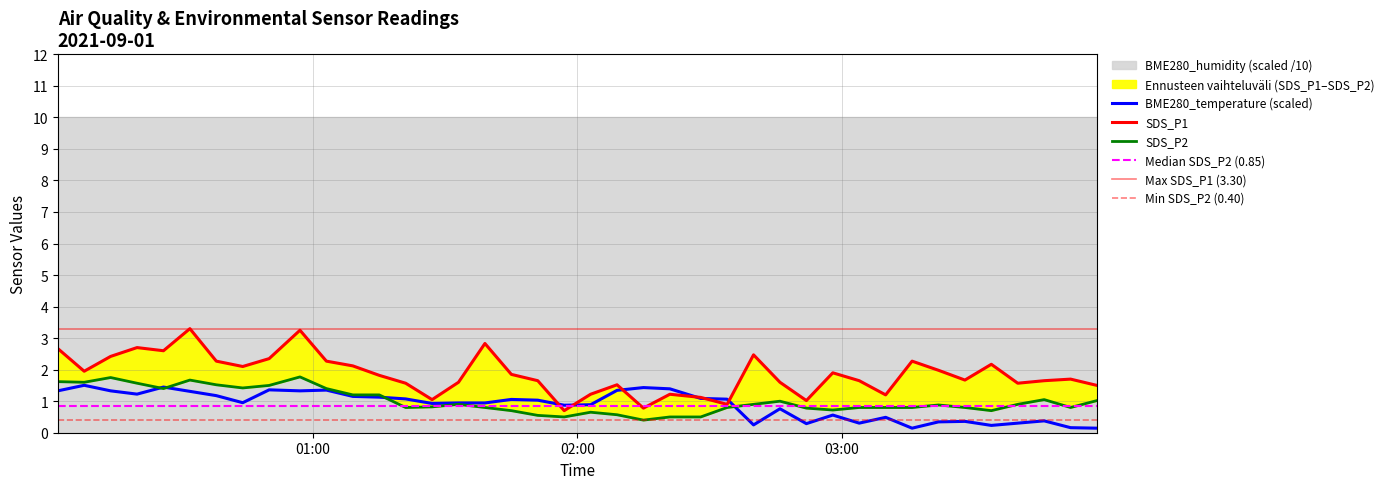

The BME280_temperature series shows 1.3 at 2021/09/01 00:32. True or false?

True